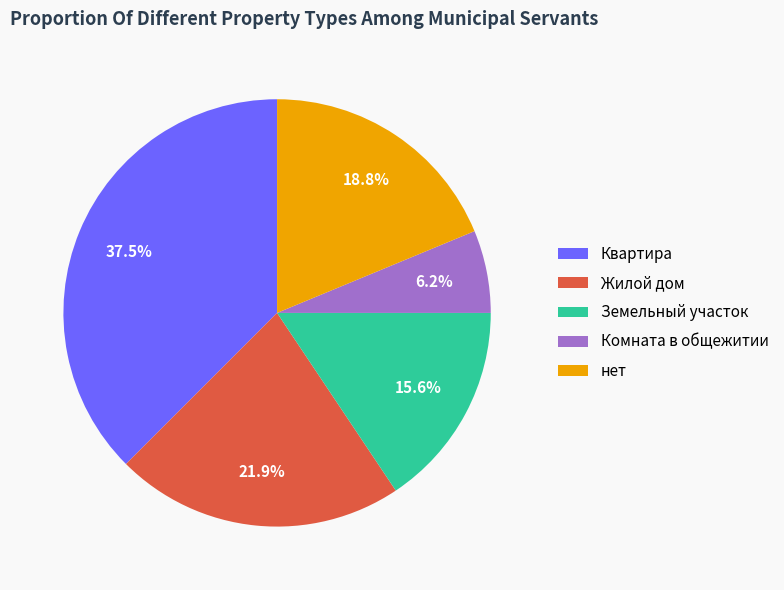

Which category has the smallest portion of the pie?

Комната в общежитии